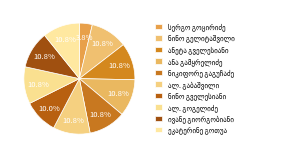

Is ანა გამყრელიძე the majority of the pie?

No